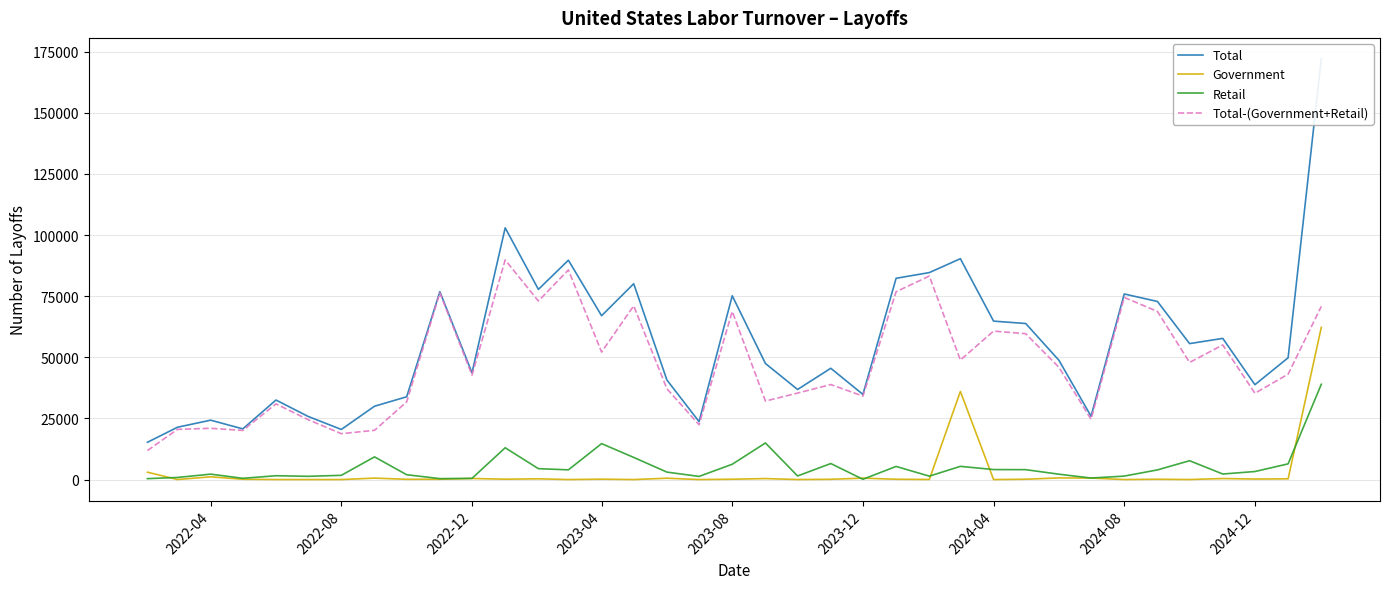

What is the sum of all Retail values?

186564